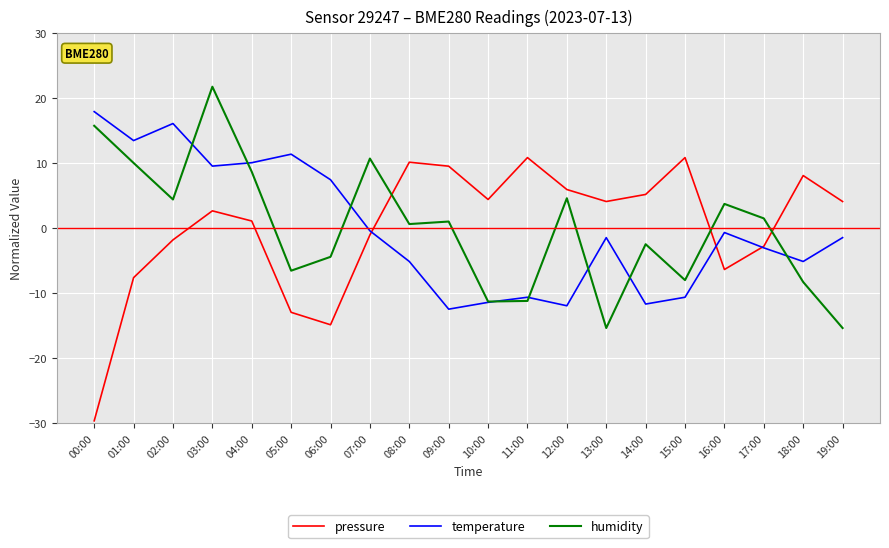

At which category is the sum across all series the highest?

03:00